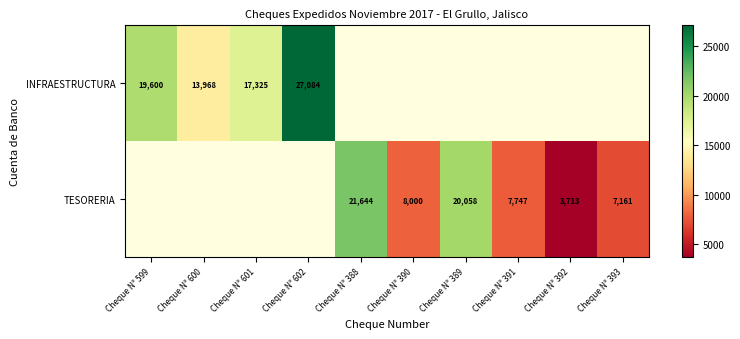

What is the greatest value displayed?

27084.0